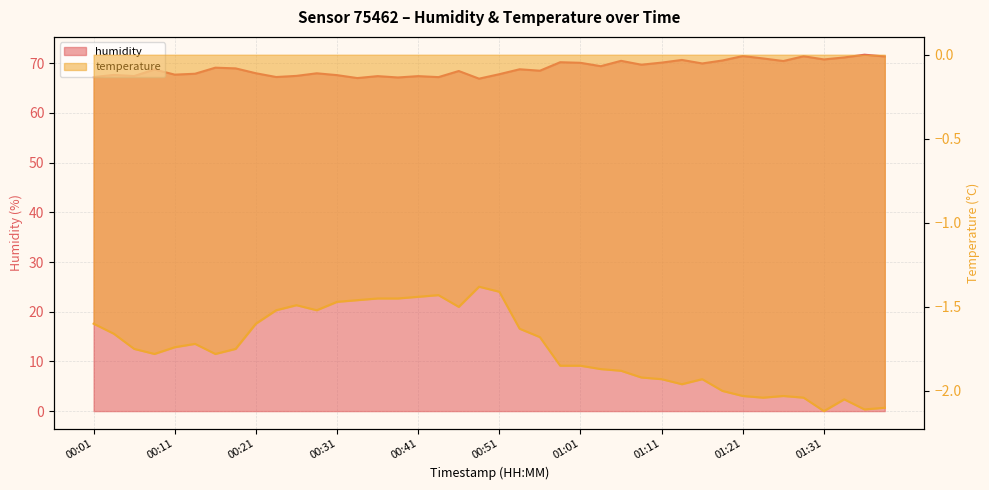

How many lines are shown in the chart?

2